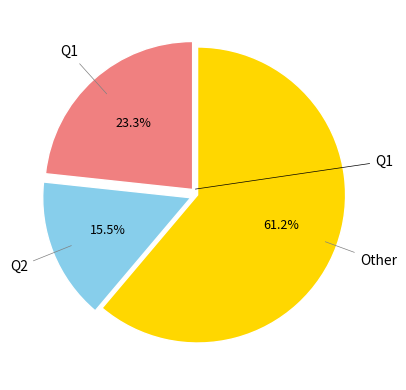

Count the number of slices in the pie.

3